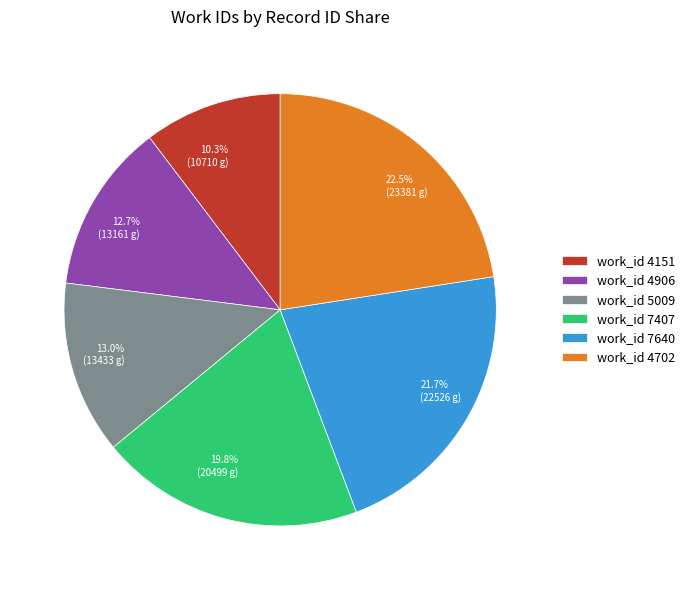

What is the smallest slice in the pie chart?

work_id 4151